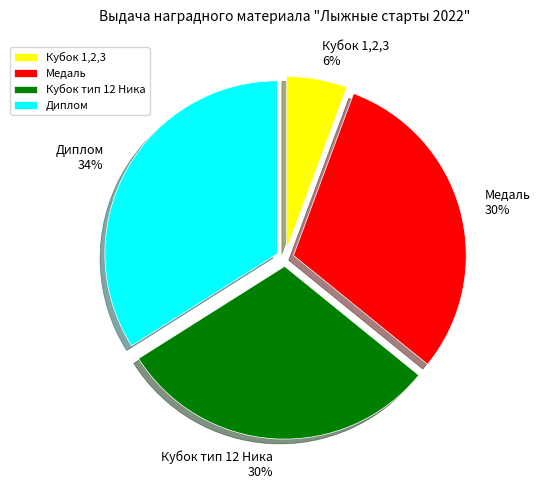

Is it true that Кубок 1,2,3 is 12% of the pie?

False